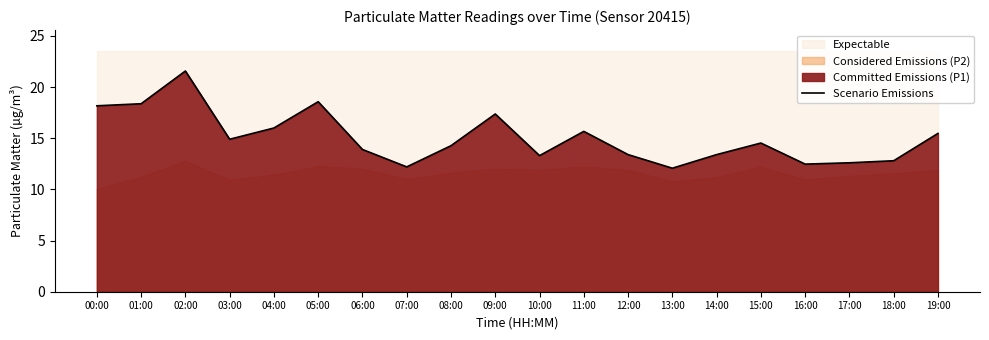

What value does the data have at 04:00?

16.0